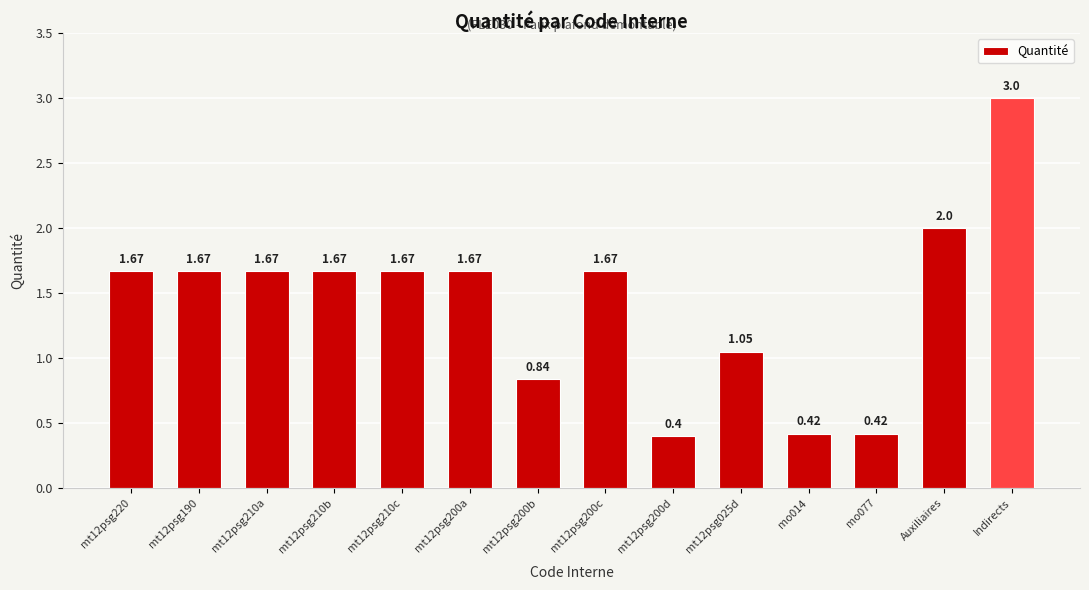

At which category does the chart reach its peak across all series?

Indirects